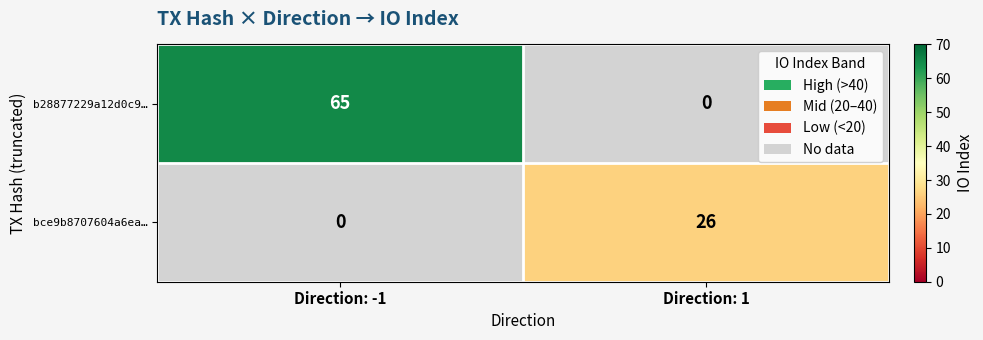

Is it true that b28877229a12d0c9… equals 96 at Direction: -1?

False